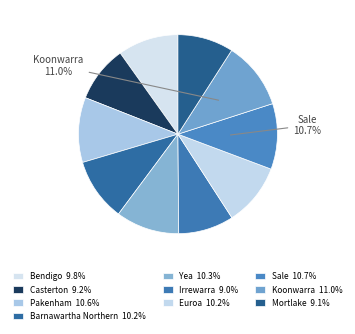

Rank the categories by value from highest to lowest.

Koonwarra, Sale, Pakenham, Yea, Barnawartha Northern, Euroa, Bendigo, Casterton, Mortlake, Irrewarra